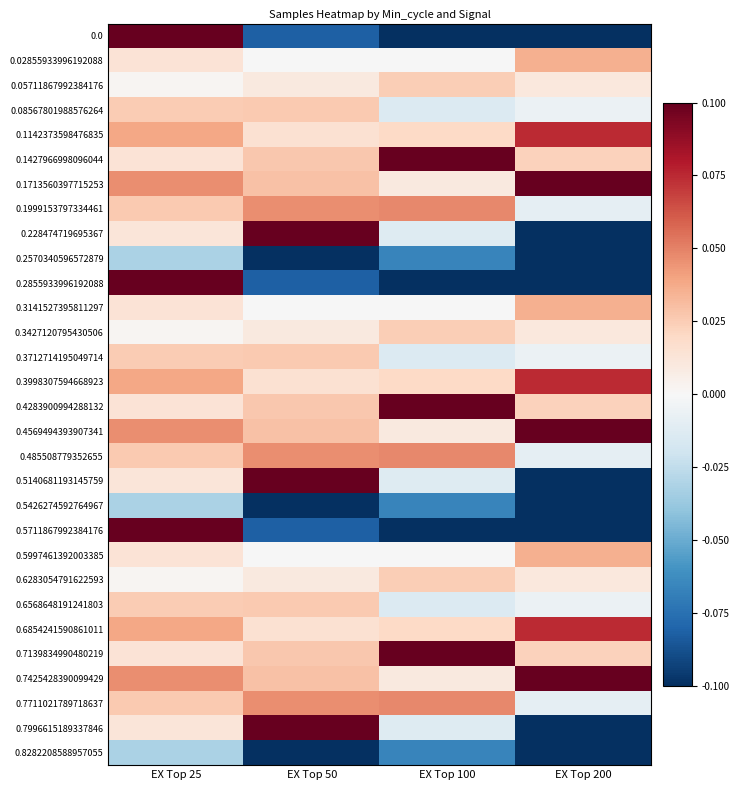

What is the smallest value displayed?

-0.3